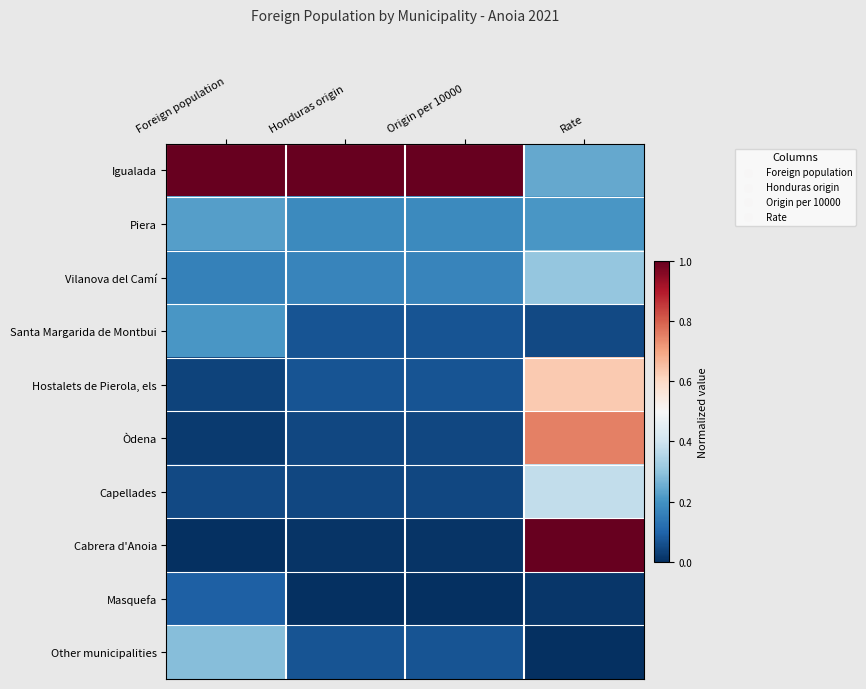

Which category has the highest value across all series?

Foreign population